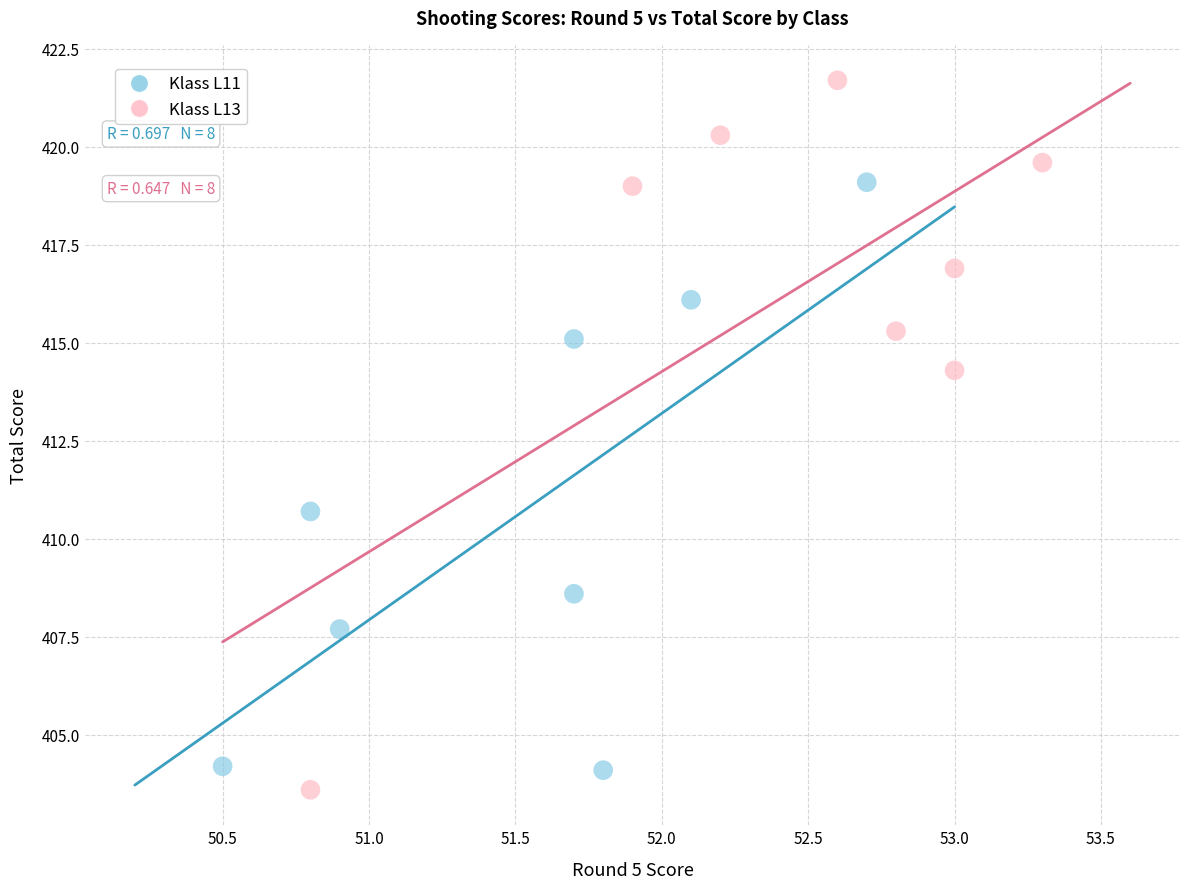

What are all the series names shown in the legend?

Klass L11, Klass L13